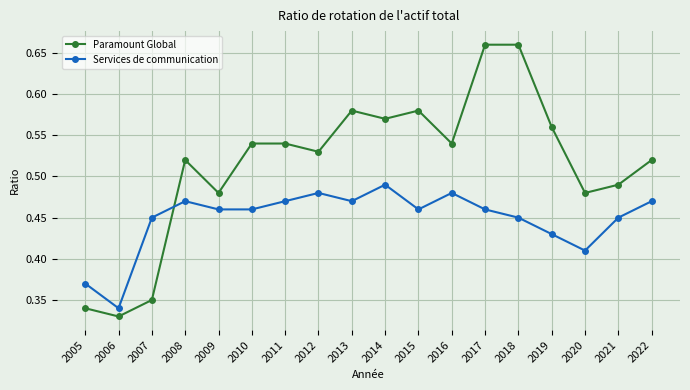

How many intersections are there between Paramount Global and Services de communication?

1